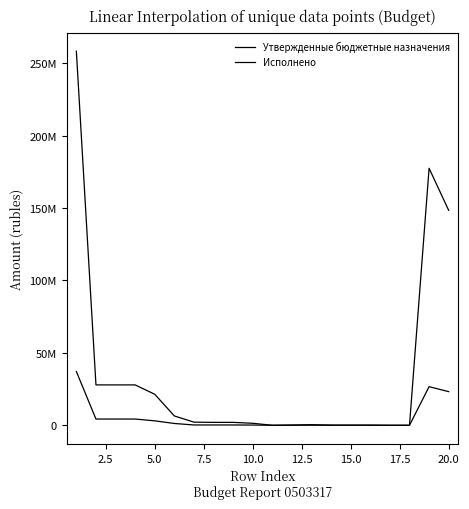

Does the chart have visible grid lines?

No